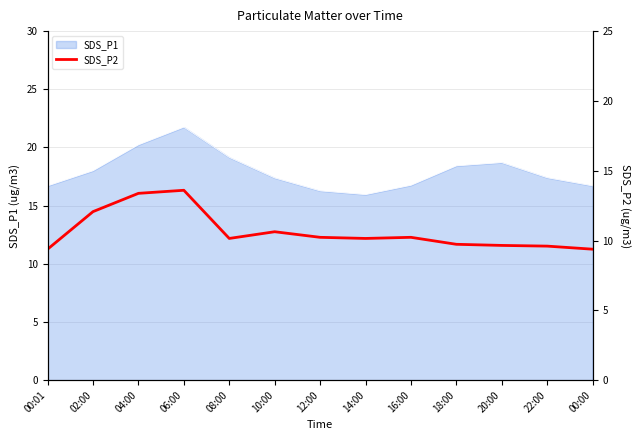

What is the average value?

10.6